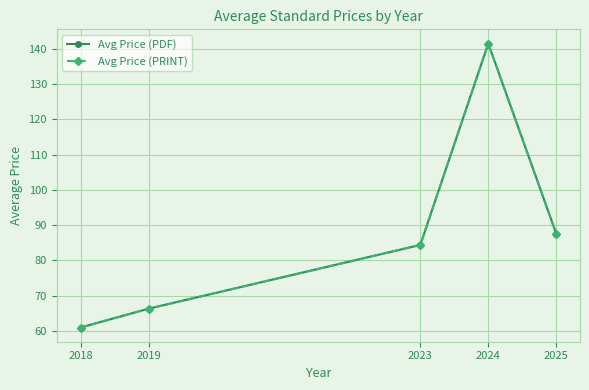

What is the value of the Avg Price (PDF) point at the 1st from the left?

61.0